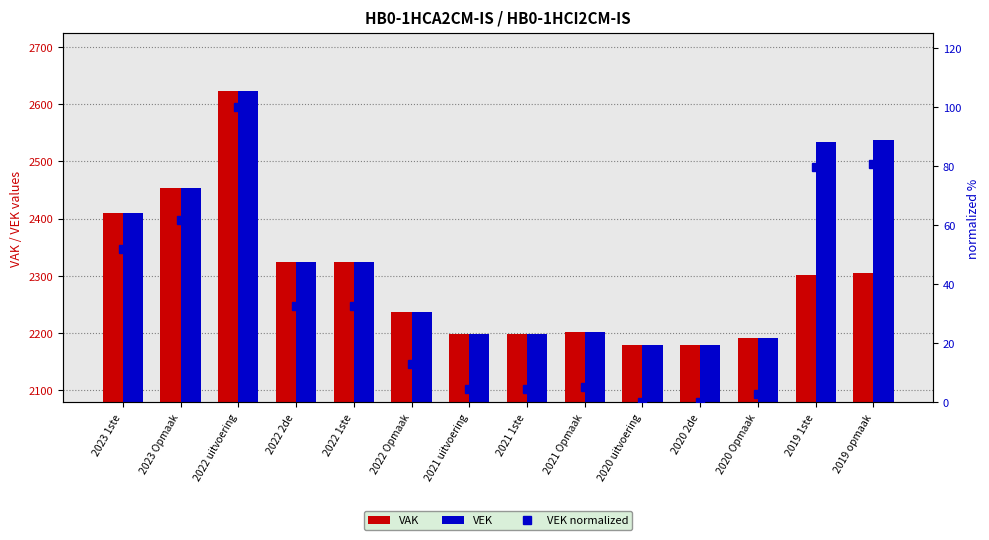

What are all the series names shown in the legend?

VAK, VEK, VEK normalized